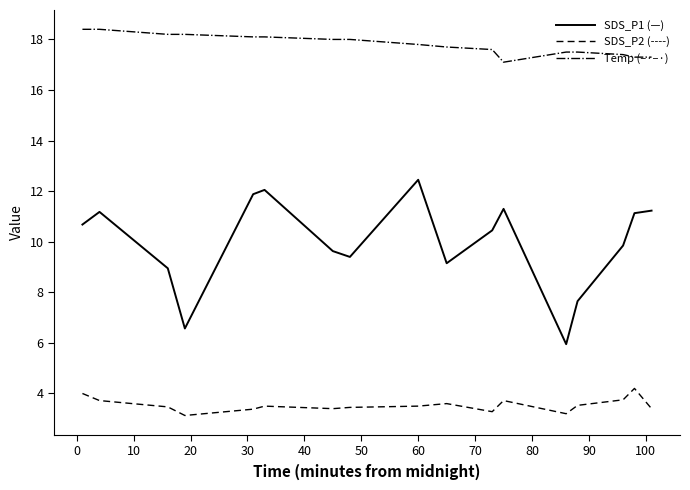

What is the difference between the maximum and minimum values in the Temp (–·–·) series?

1.3